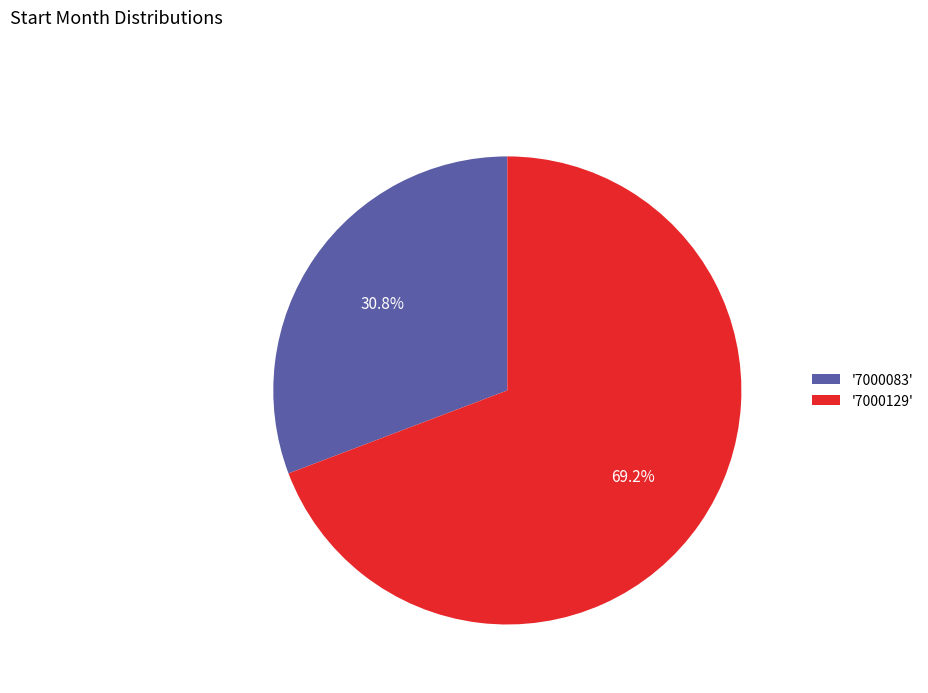

Is there a majority slice in this chart?

Yes